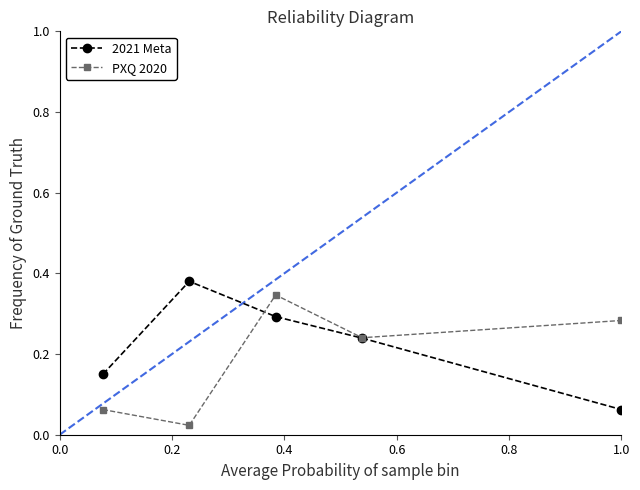

True or false: 2021 Meta has more than 1 interior local peaks.

False